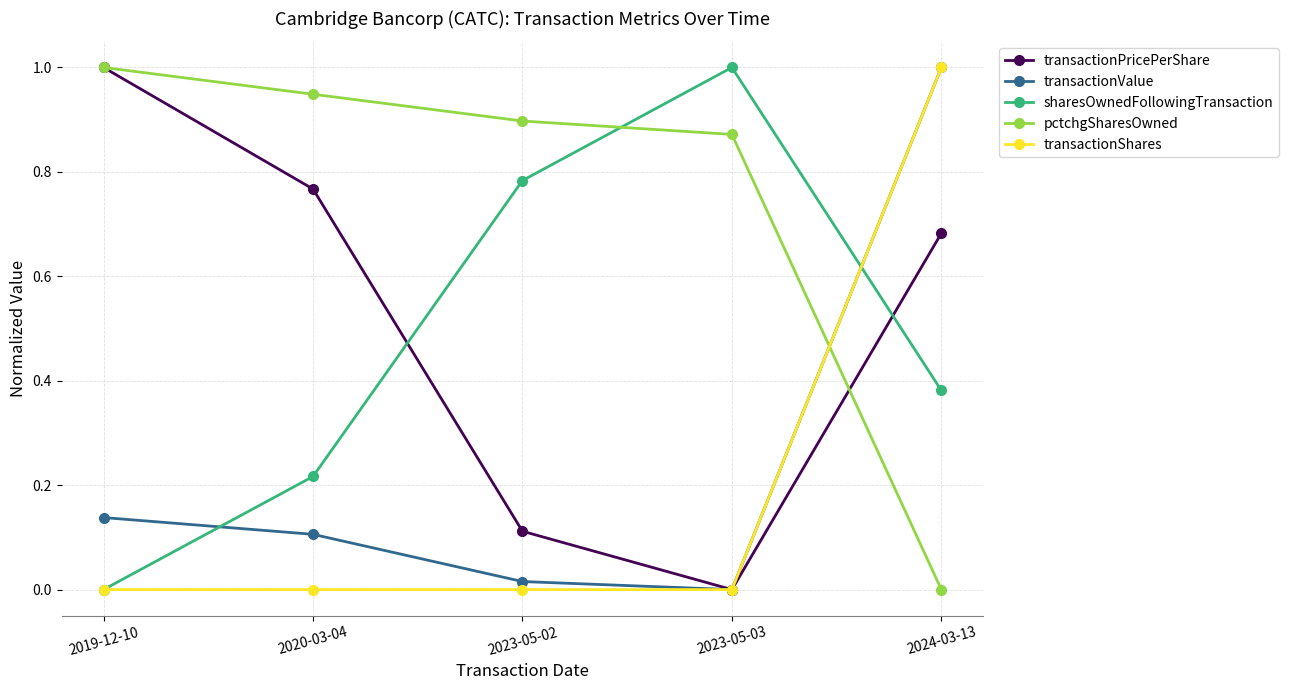

At which category is the sum across all series the highest?

2024-03-13